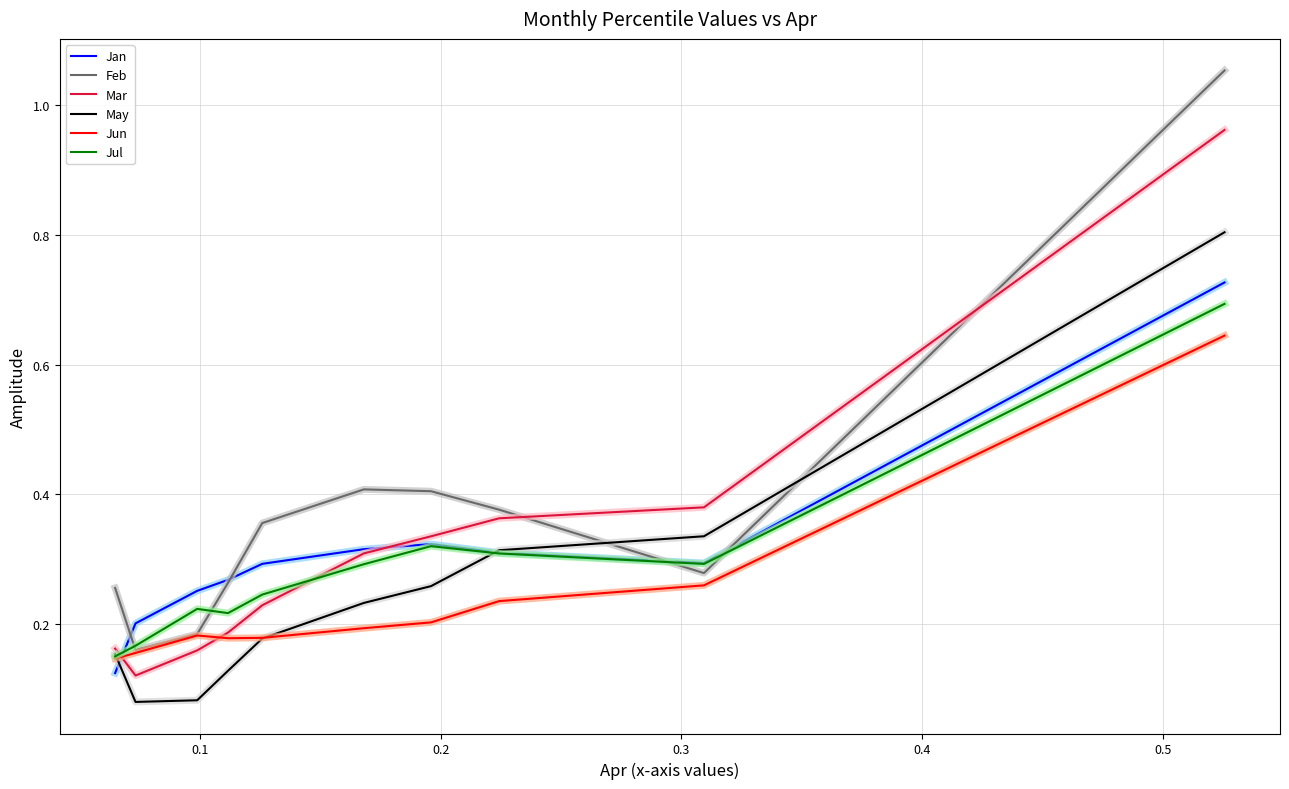

Which series has the largest range (max minus min)?

Feb